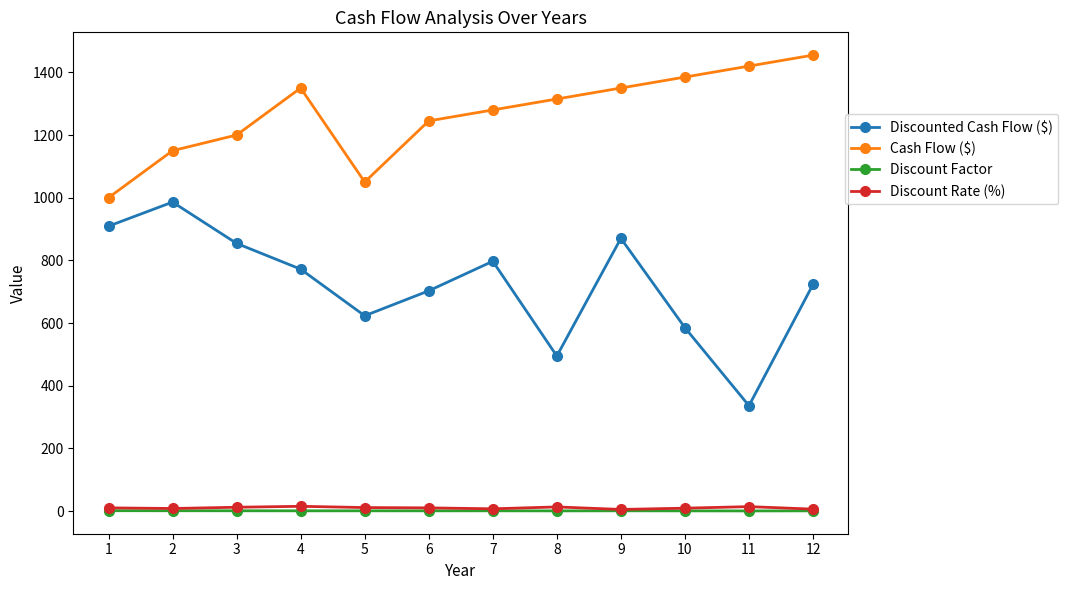

What is the spread (max minus min) of values at 11?

1419.8